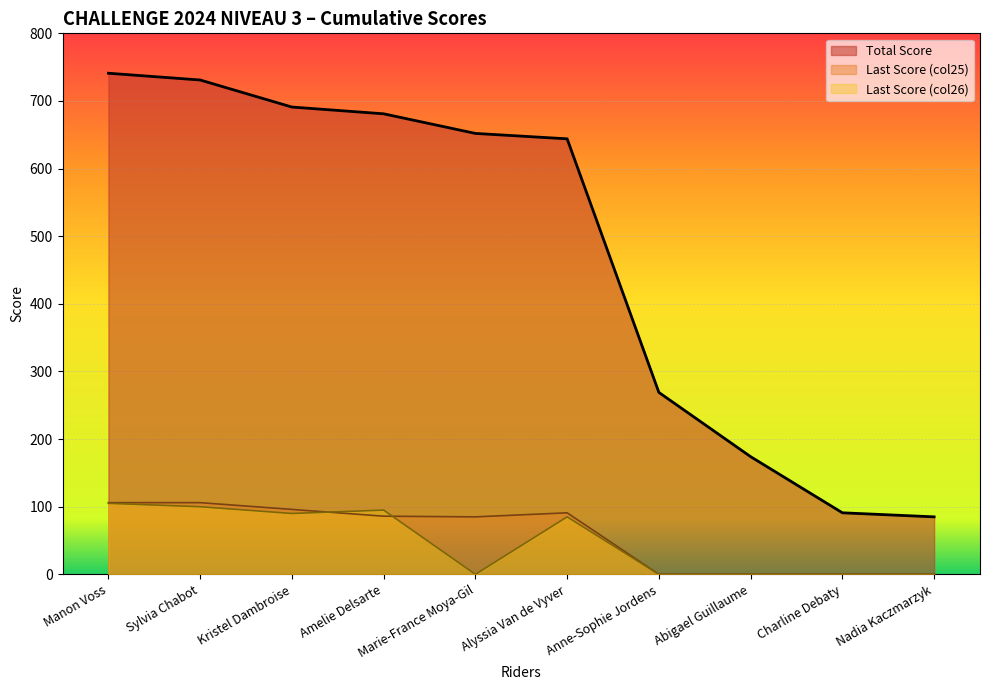

At which label does Last Score Col26 first exceed 85?

Manon Voss